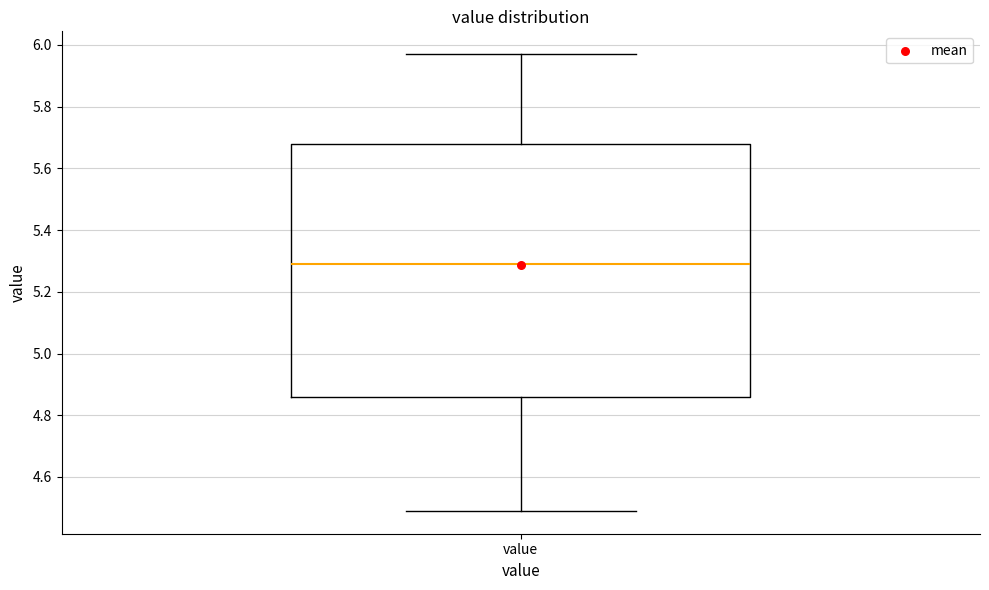

Read this box plot against the y-axis: the position of the median line, the range covered by the box, and the ends of both whiskers. The values are not printed on the chart, so give them approximately, as read against the axis.

median 5.30, box 4.86 to 5.68, whiskers 4.50 to 5.98